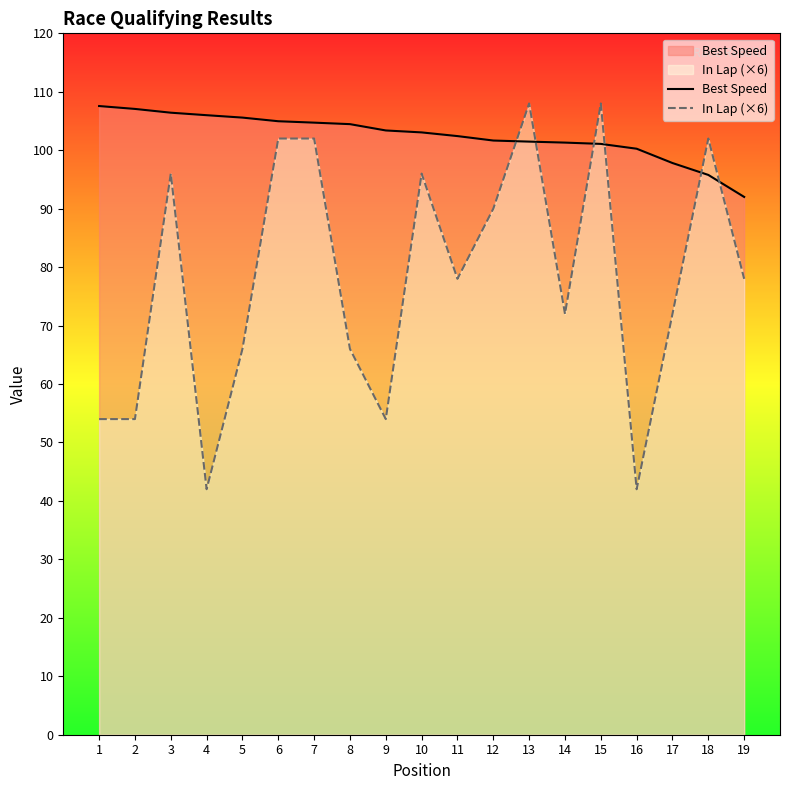

Which series has the widest spread of values?

In Lap (×6)